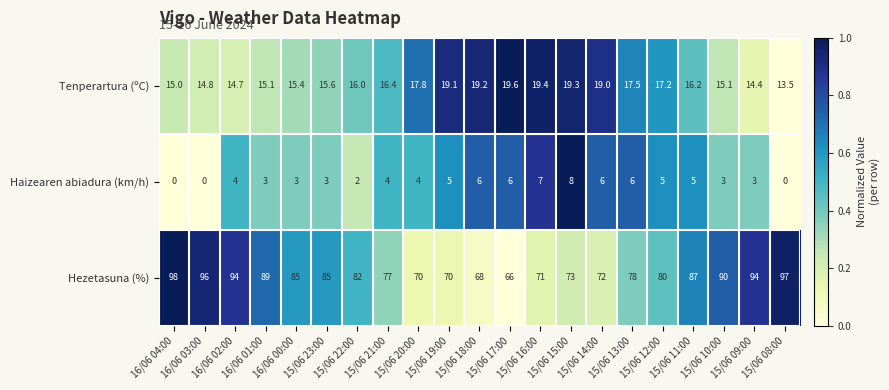

Which series has the largest total across all categories?

Hezetasuna (%)